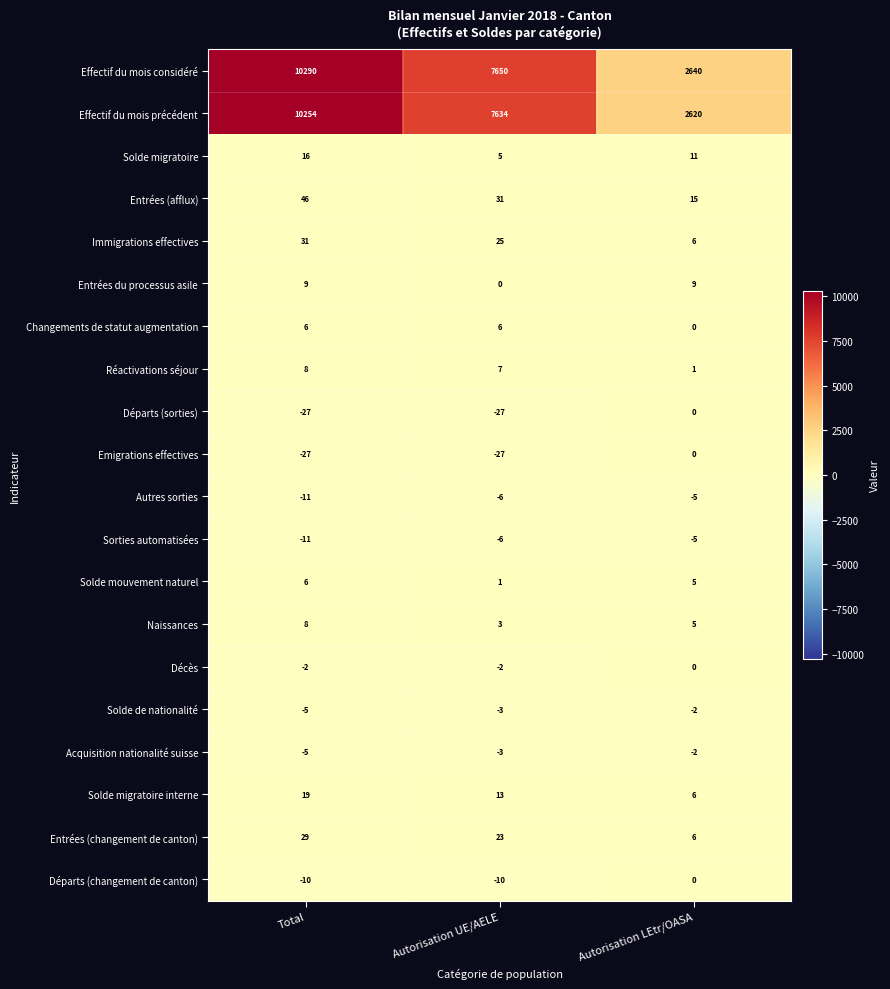

True or false: Effectif du mois précédent has a value of 10254 at Total.

True